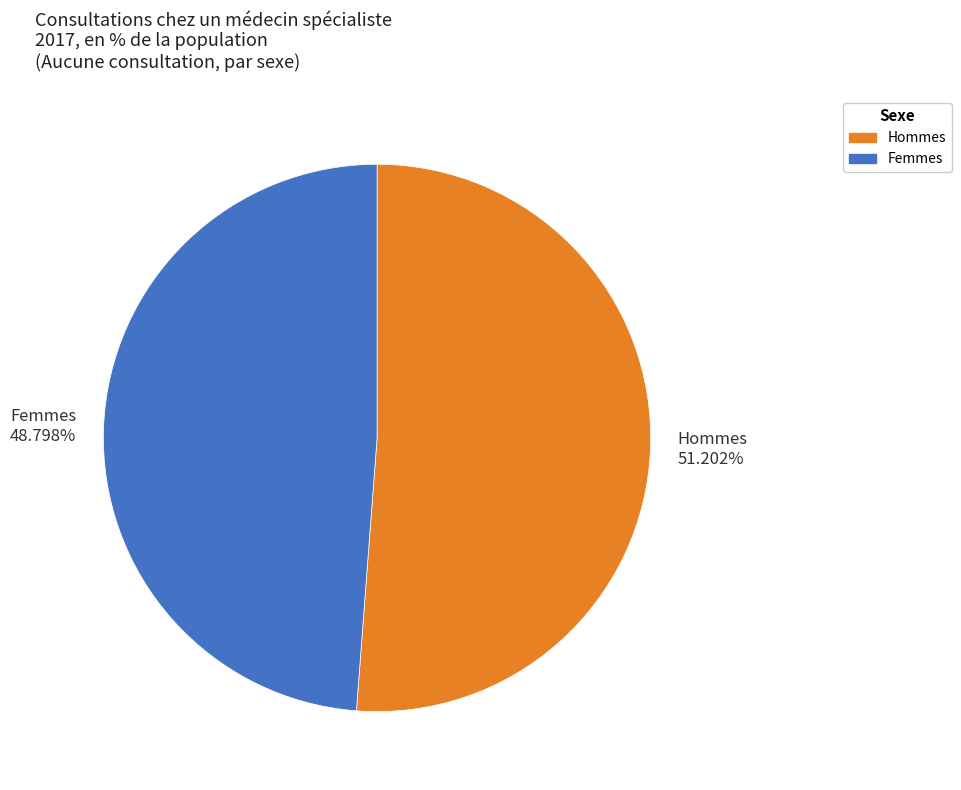

True or false: Femmes accounts for 60% of the total.

False